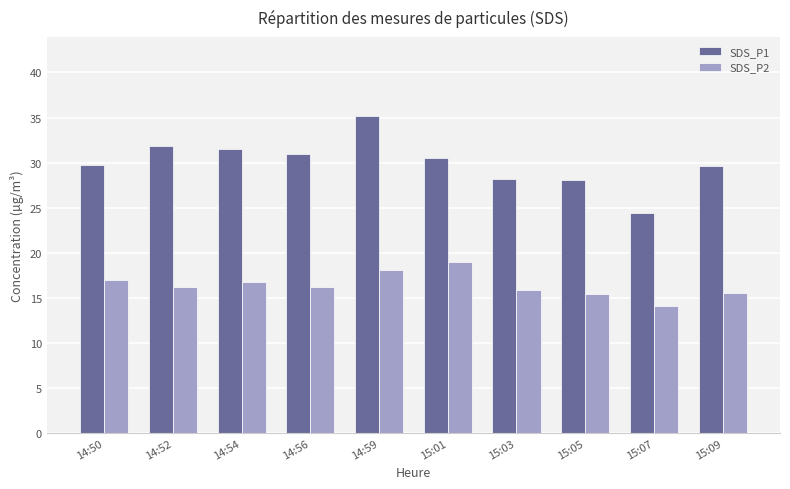

What is the difference between the highest and lowest values at 15:07?

10.3